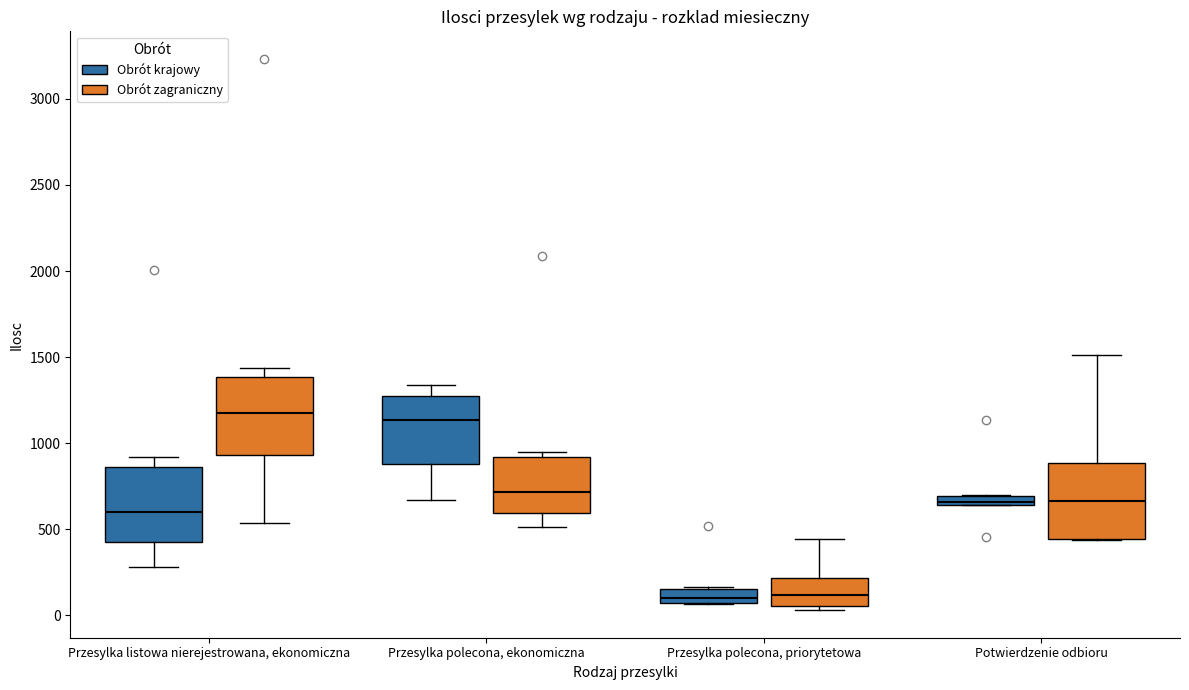

Where is the upper edge of the box for Przesylka polecona, priorytetowa (Obrót krajowy) on the y-axis? The values are not printed on the chart, so give them approximately, as read against the axis.

150